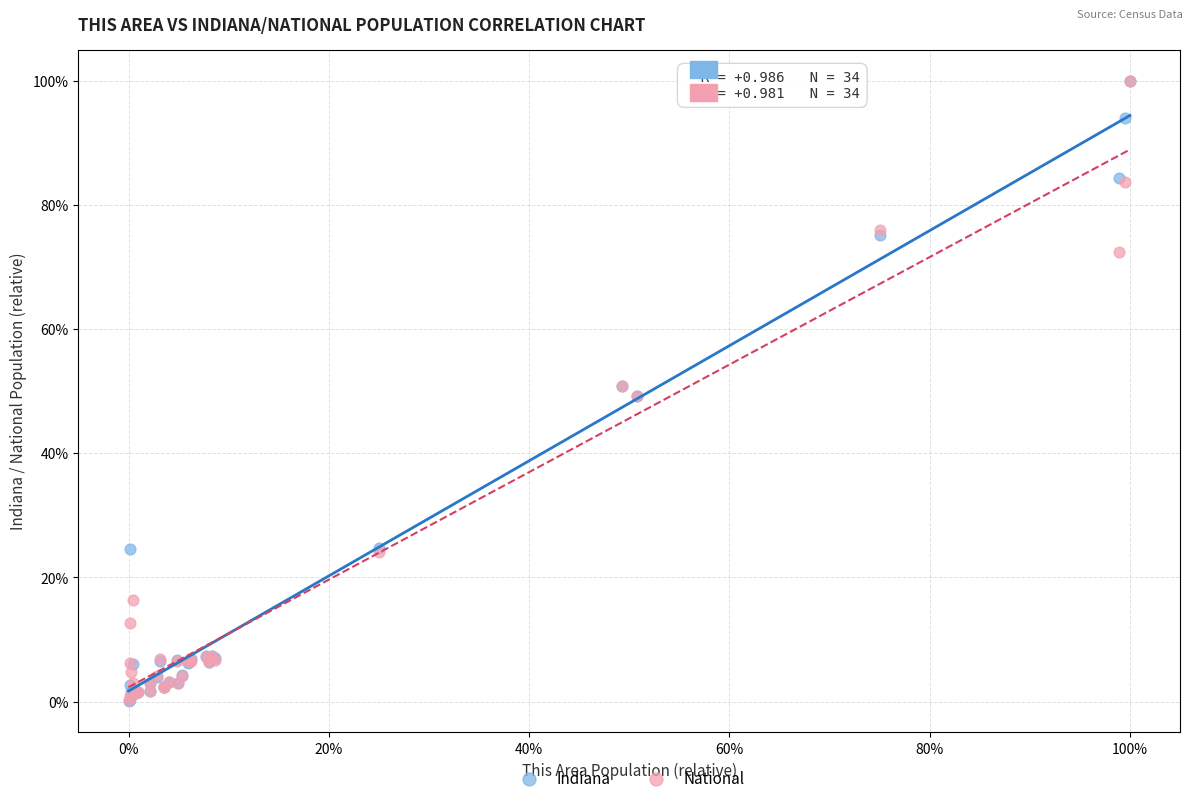

What are all the series names shown in the legend?

Indiana, National